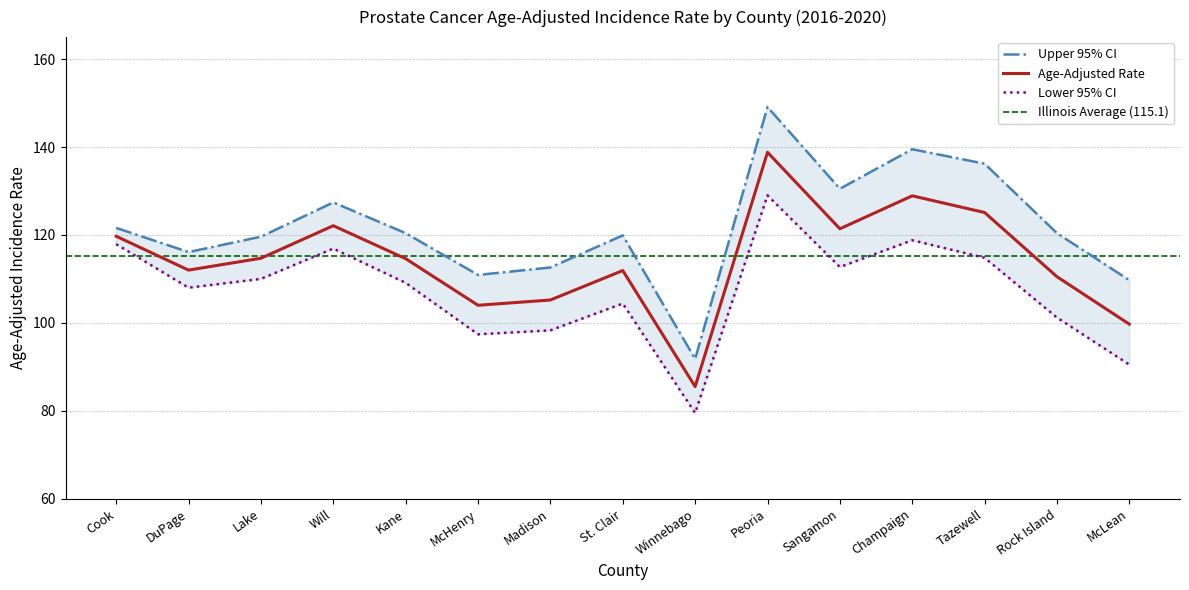

How many interior local valleys does the Age-Adjusted Rate series have?

4